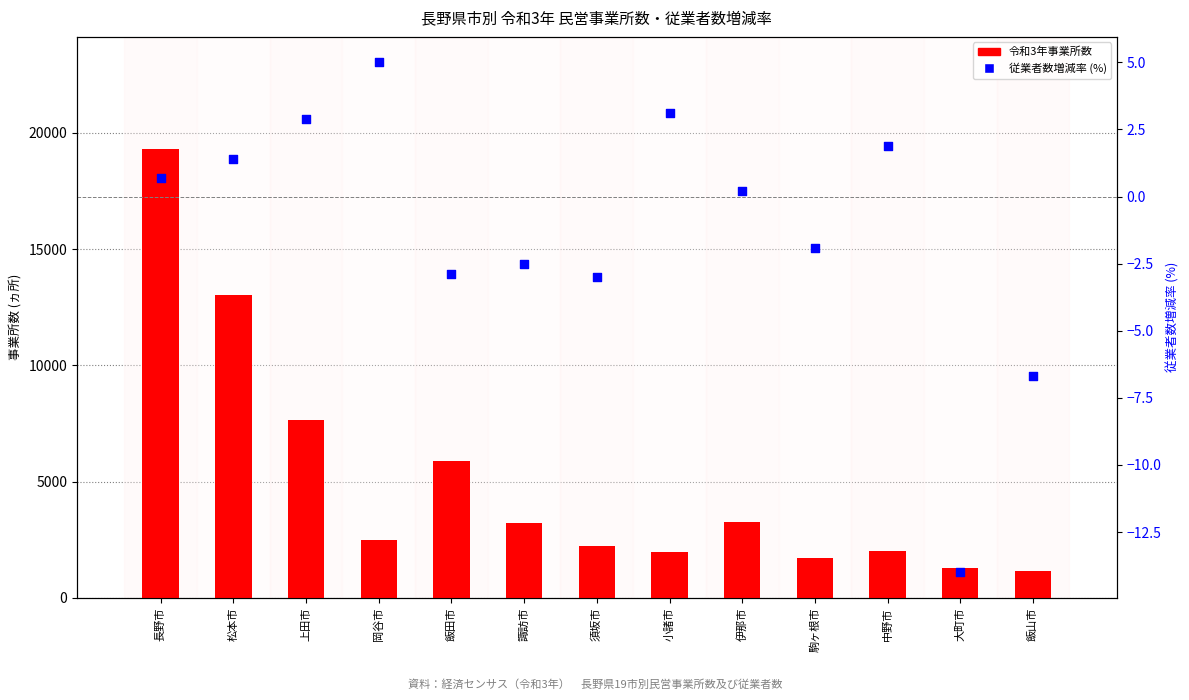

Is the value of 従業者数増減率 (%) at 小諸市 greater than the value of 令和3年事業所数 at 諏訪市?

No